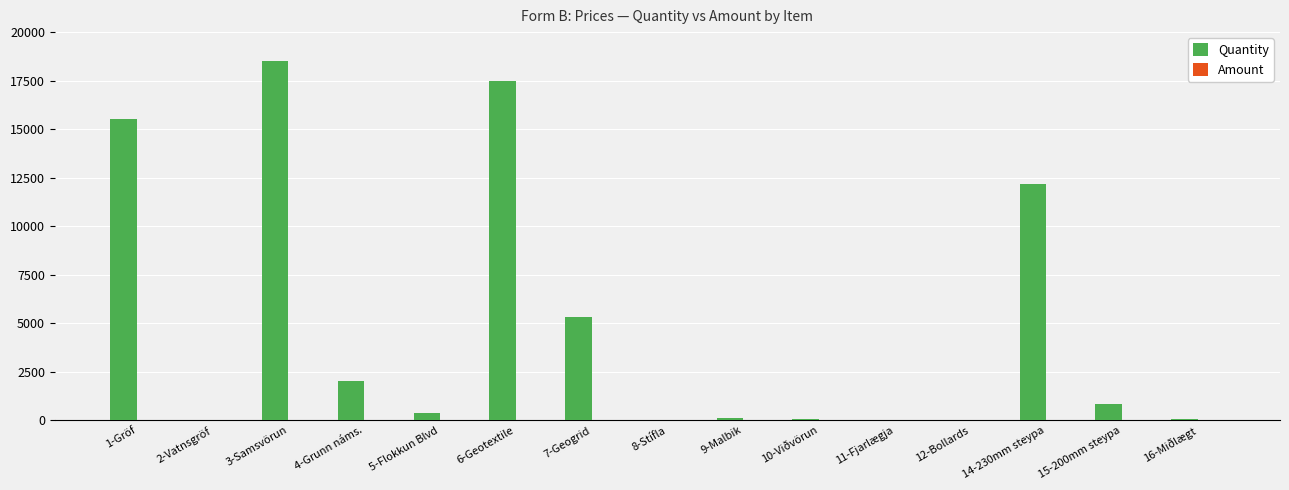

What is the sum of all values?

72462